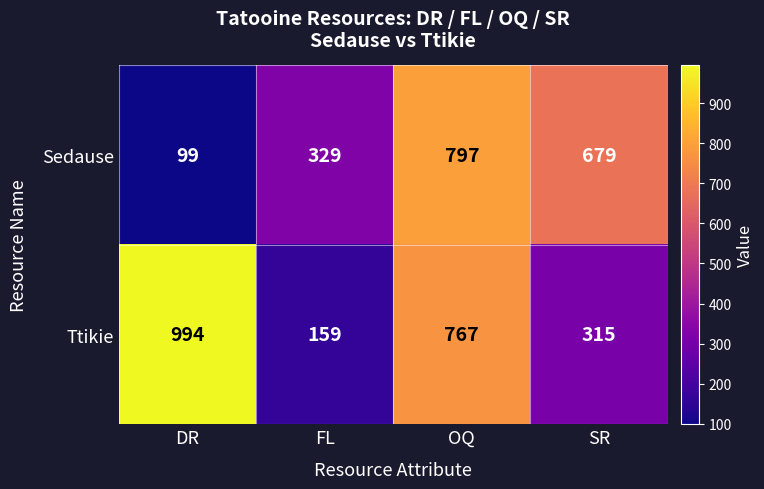

Reading left to right, extract all data points from this chart.

Sedause: DR=99	FL=329	OQ=797	SR=679
Ttikie: DR=994	FL=159	OQ=767	SR=315